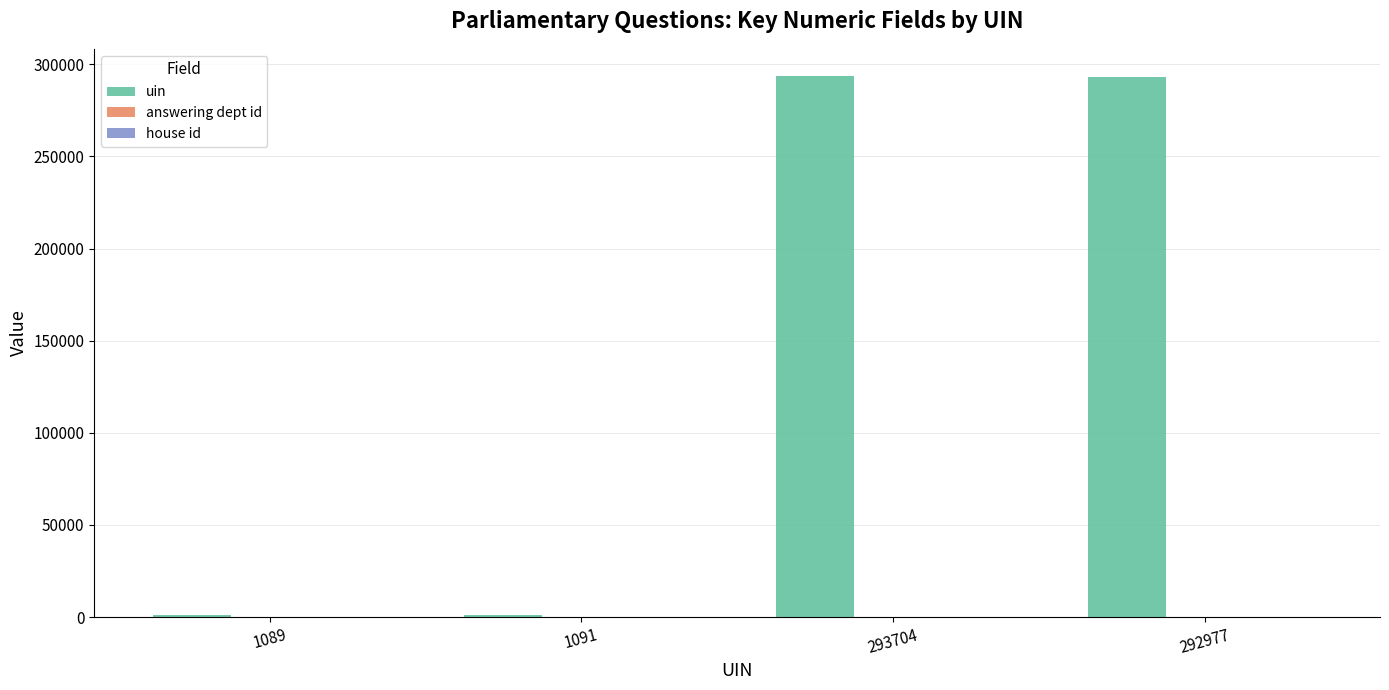

Which series has the largest total across all categories?

uin